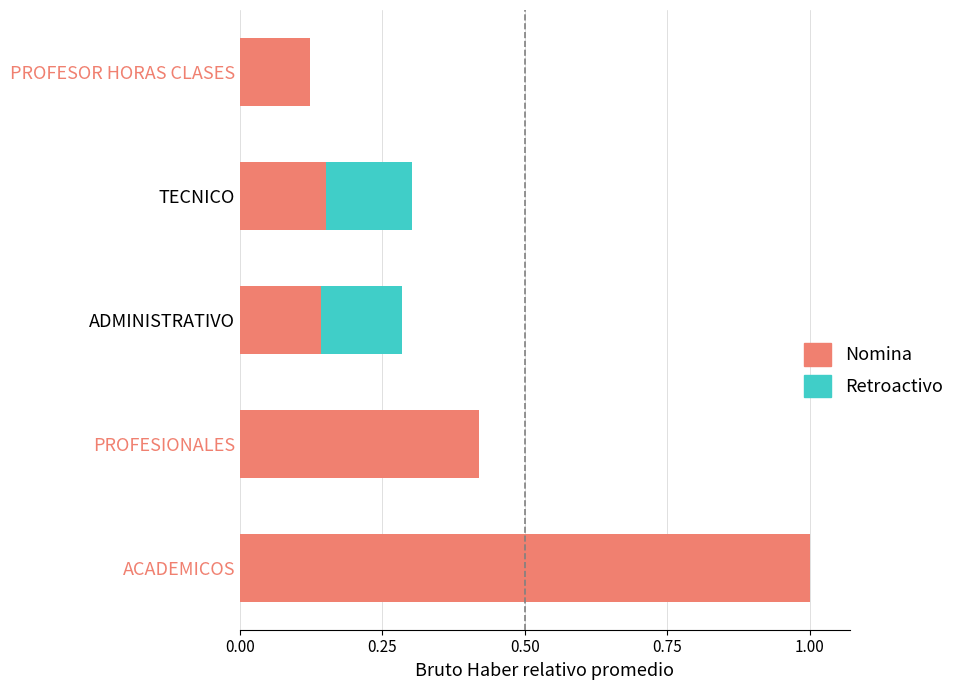

At which category is the sum across all series the highest?

ACADEMICOS